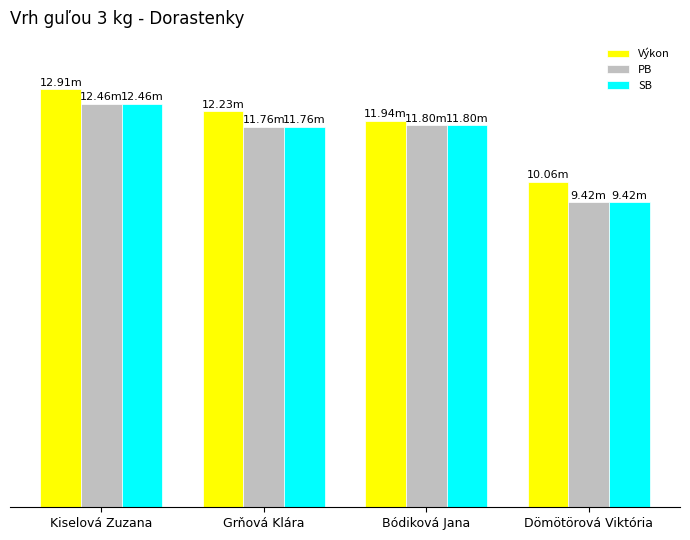

Rank the categories by Výkon value from highest to lowest.

Kiselová Zuzana, Grňová Klára, Bódiková Jana, Dömötörová Viktória